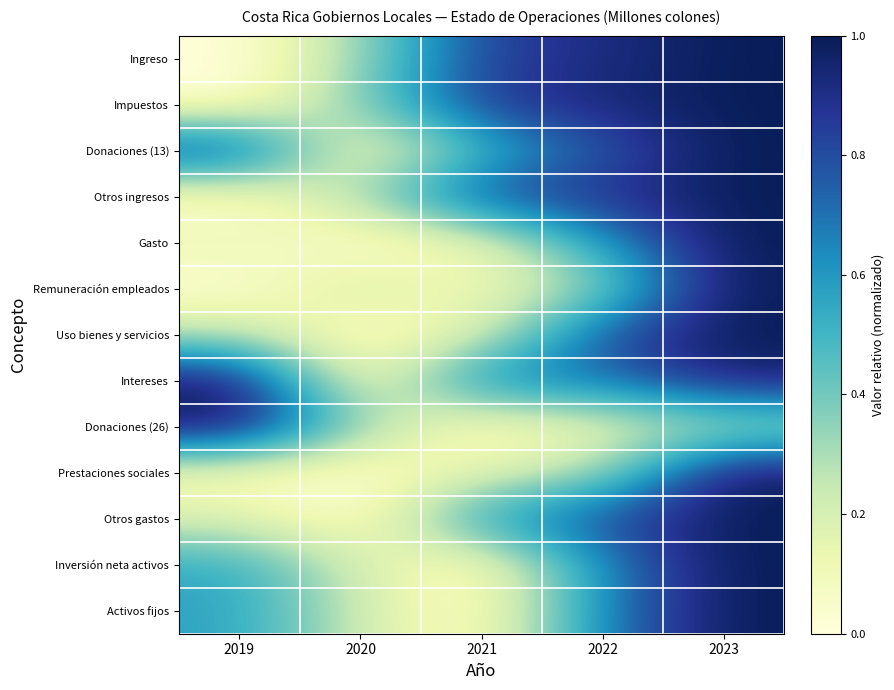

Rank the series by their maximum value, from lowest to highest.

Ingreso, Impuestos, Donaciones (13), Otros ingresos, Gasto, Remuneración empleados, Uso bienes y servicios, Intereses, Donaciones (26), Prestaciones sociales, Otros gastos, Inversión neta activos, Activos fijos